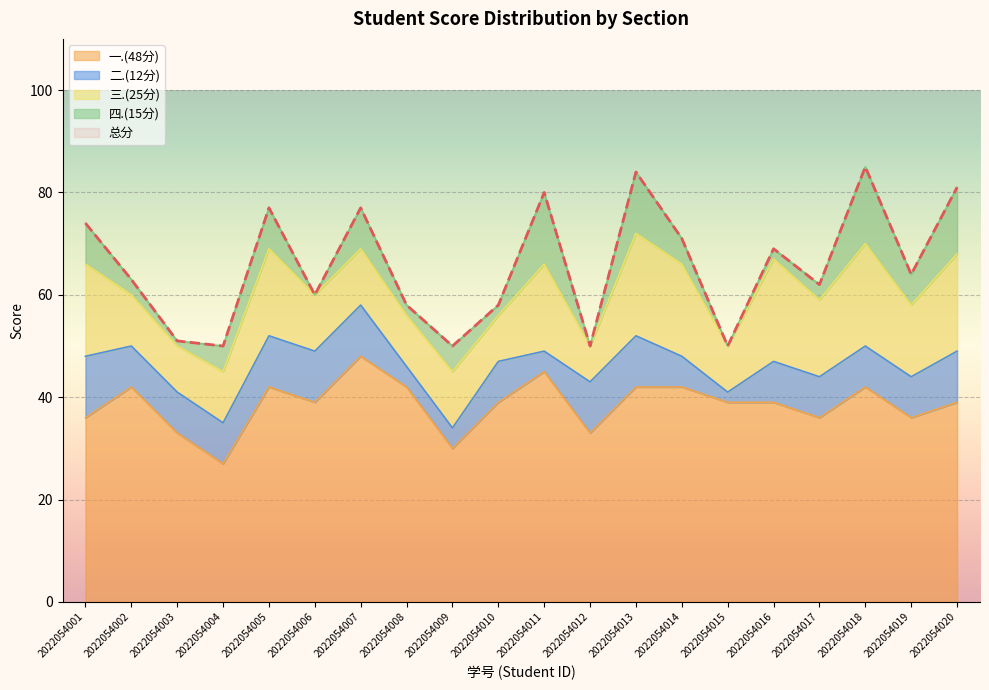

Which series has the widest spread of values?

总分